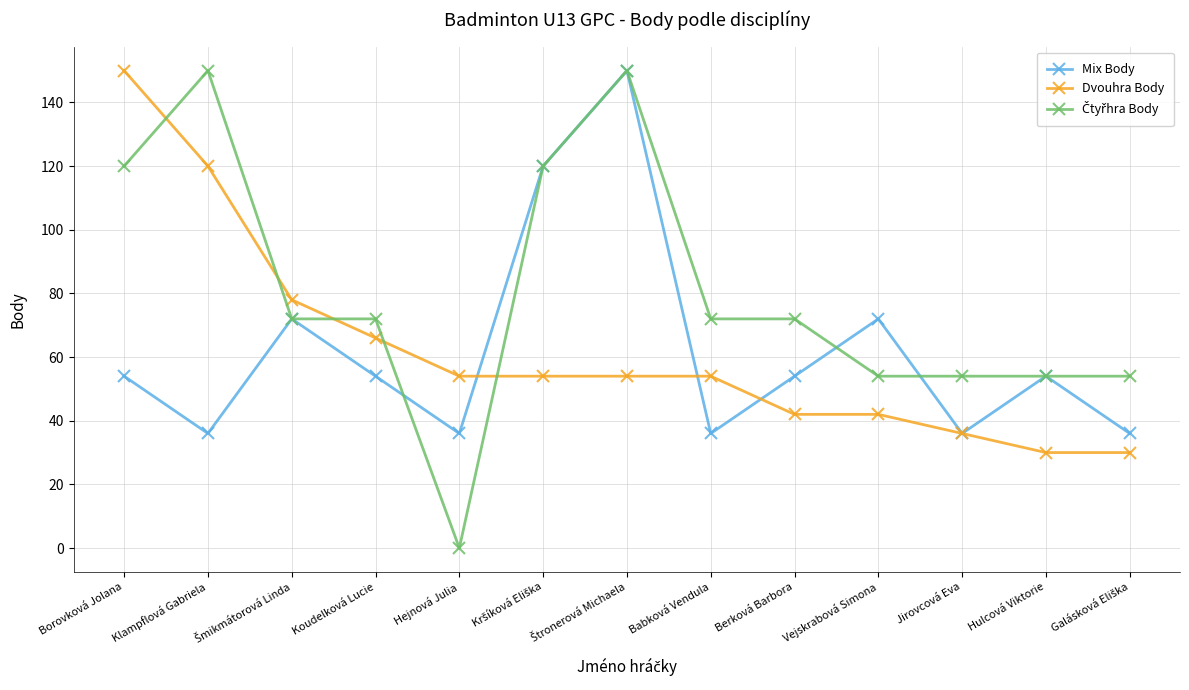

What is the approximate value of Dvouhra Body at Hulcová Viktorie, to the nearest 10?

30